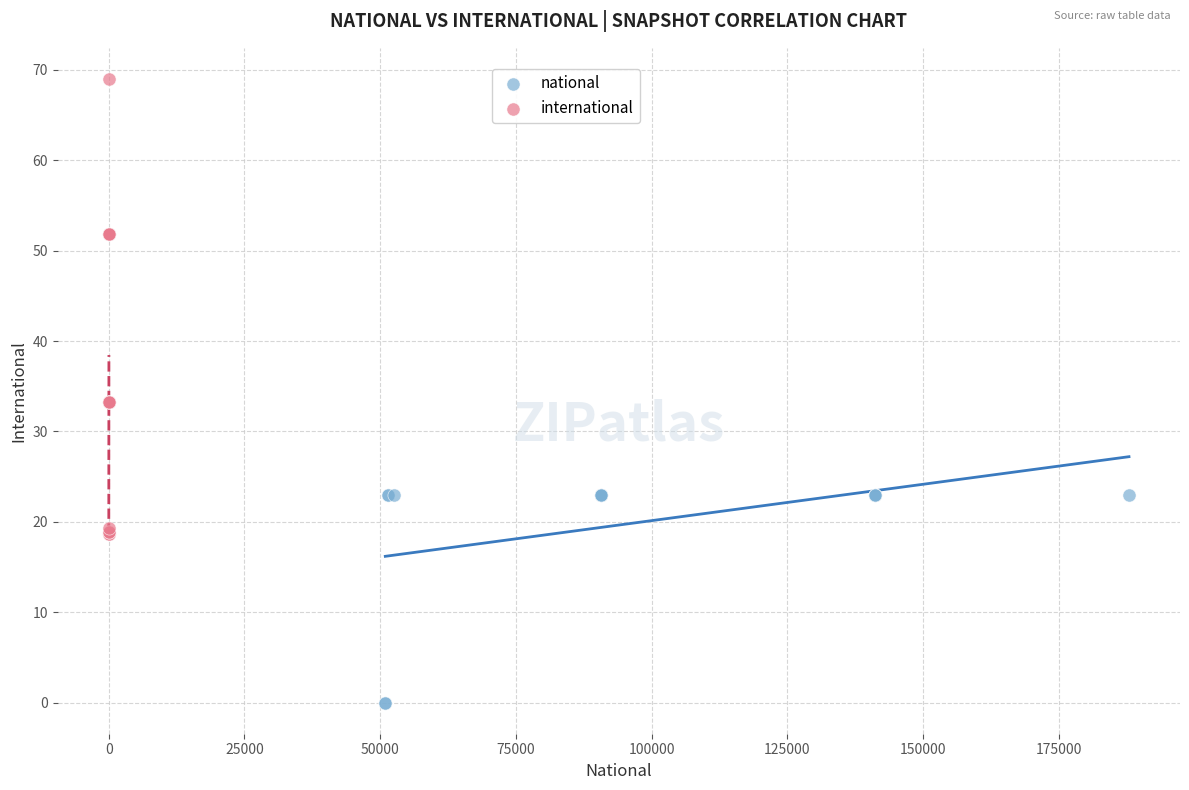

Which series reaches the minimum Y coordinate?

national